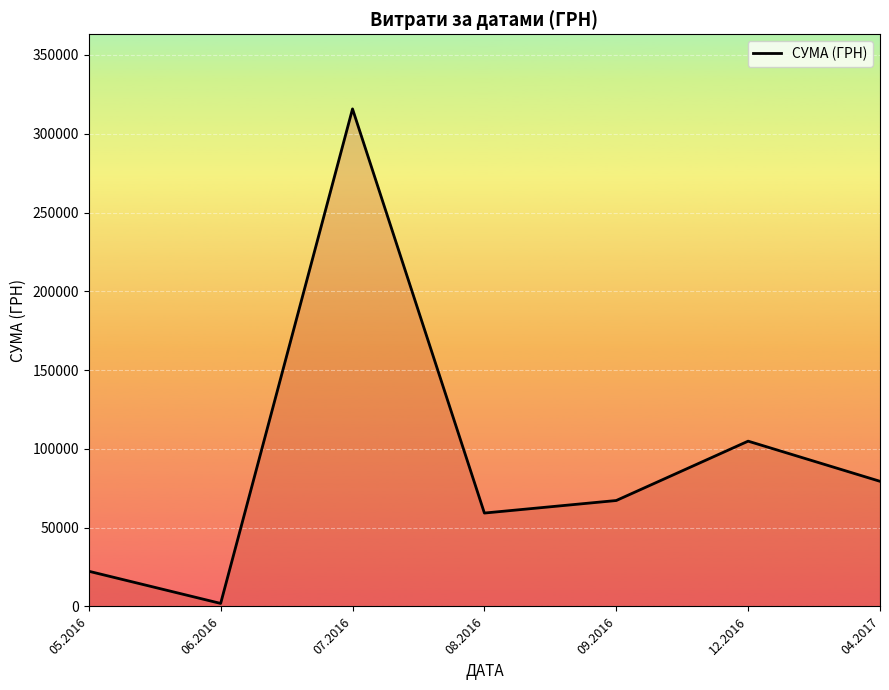

What is the difference between the values at 07.2016 and 08.2016?

256474.4